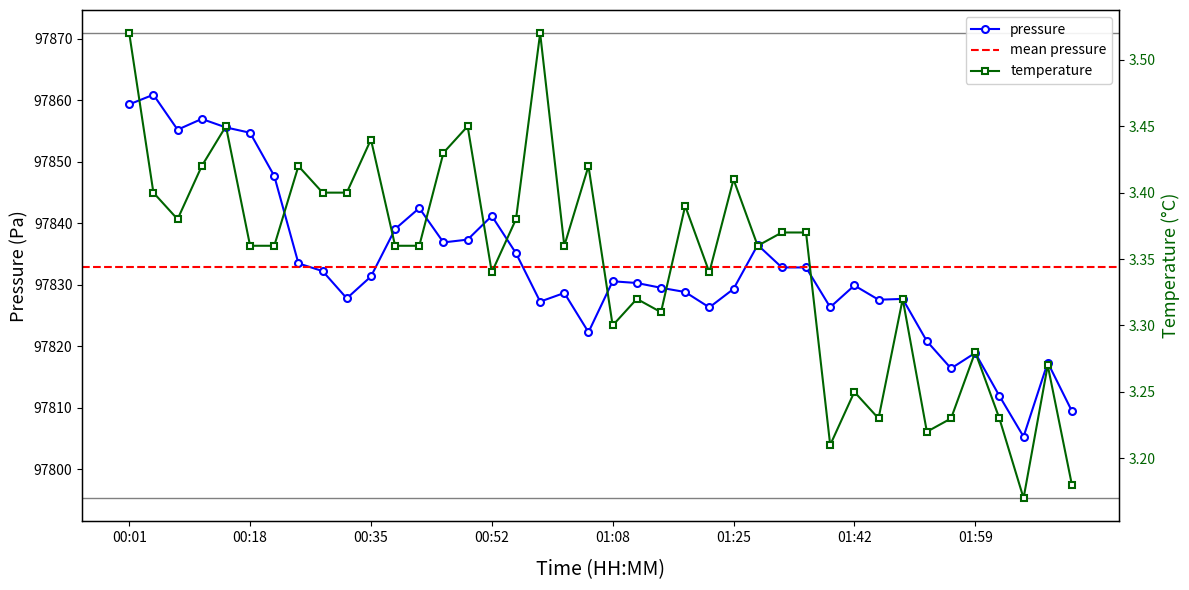

How many distinct data groups are displayed?

2